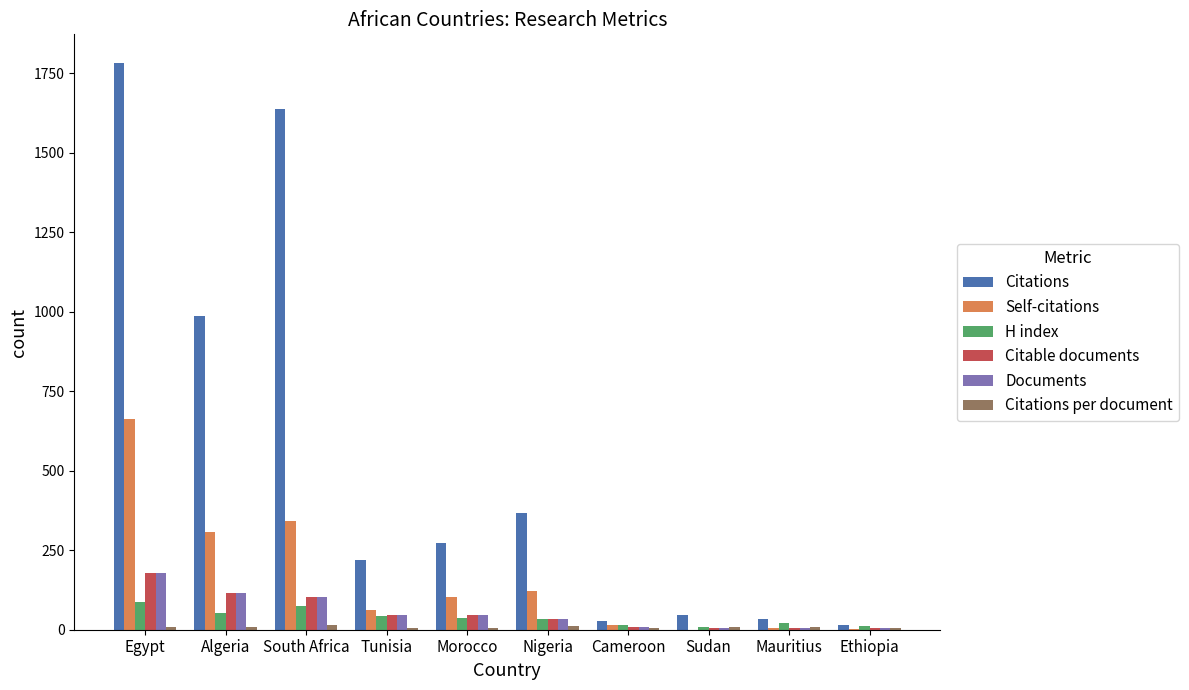

At which category does the chart reach its peak across all series?

Egypt